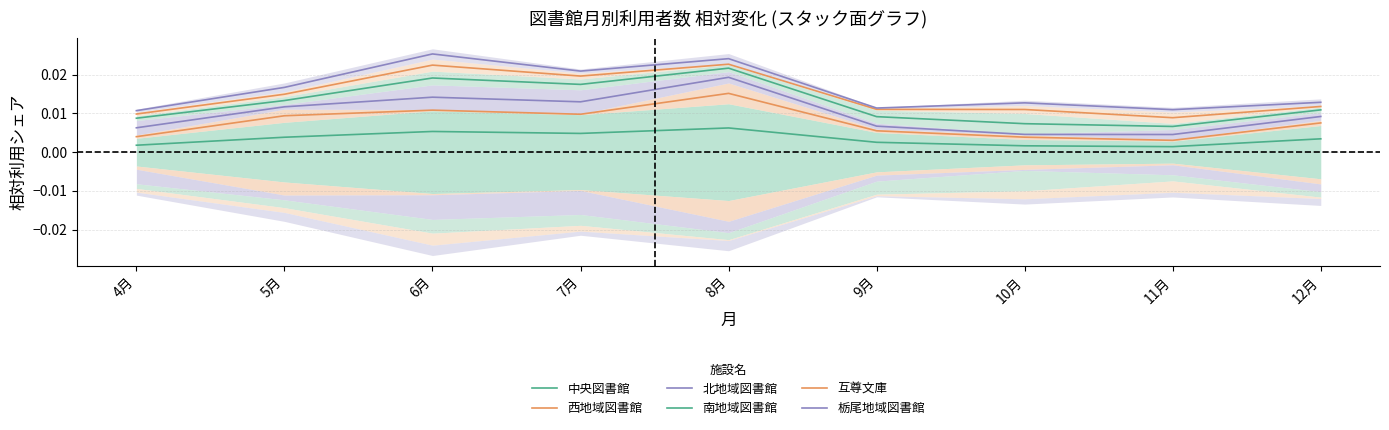

What is the sum of all 北地域図書館 values?

0.1